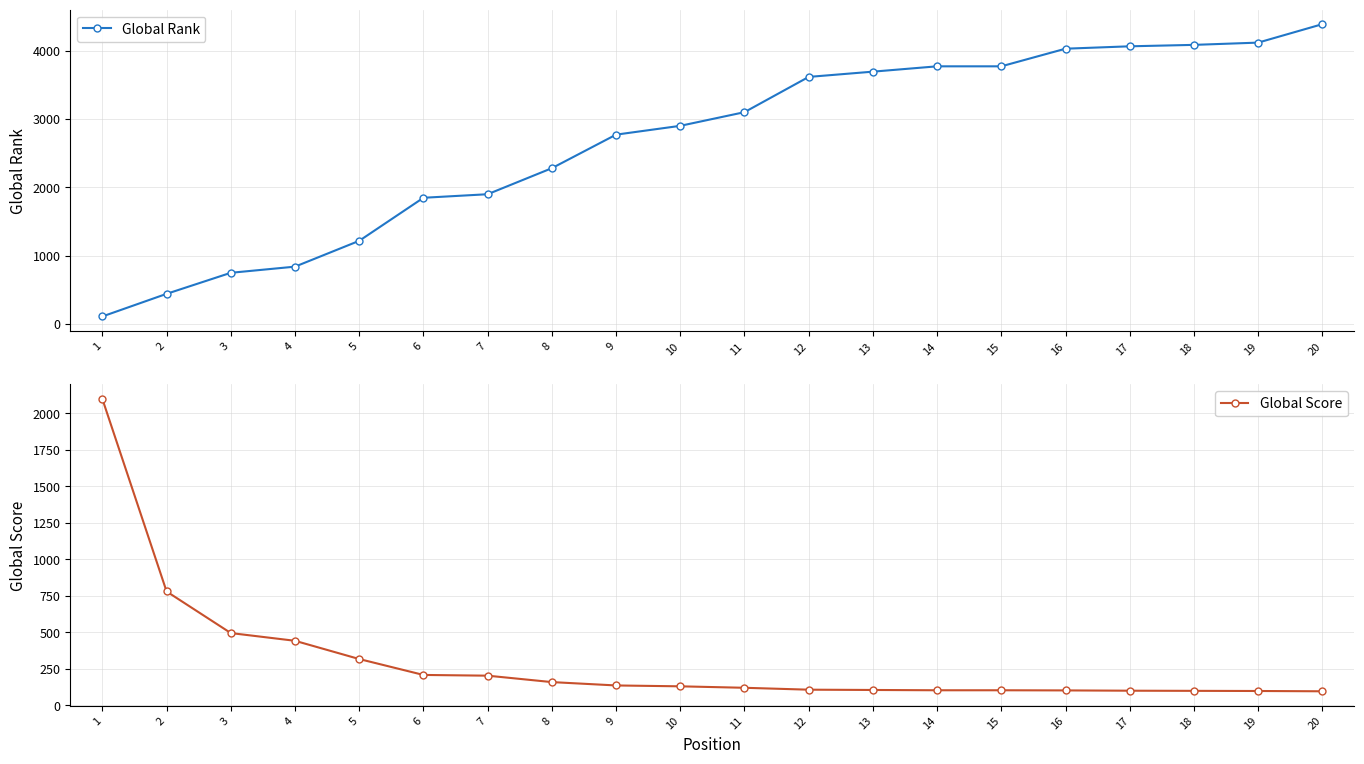

Is it true that Global Rank equals 4304 at 11?

False